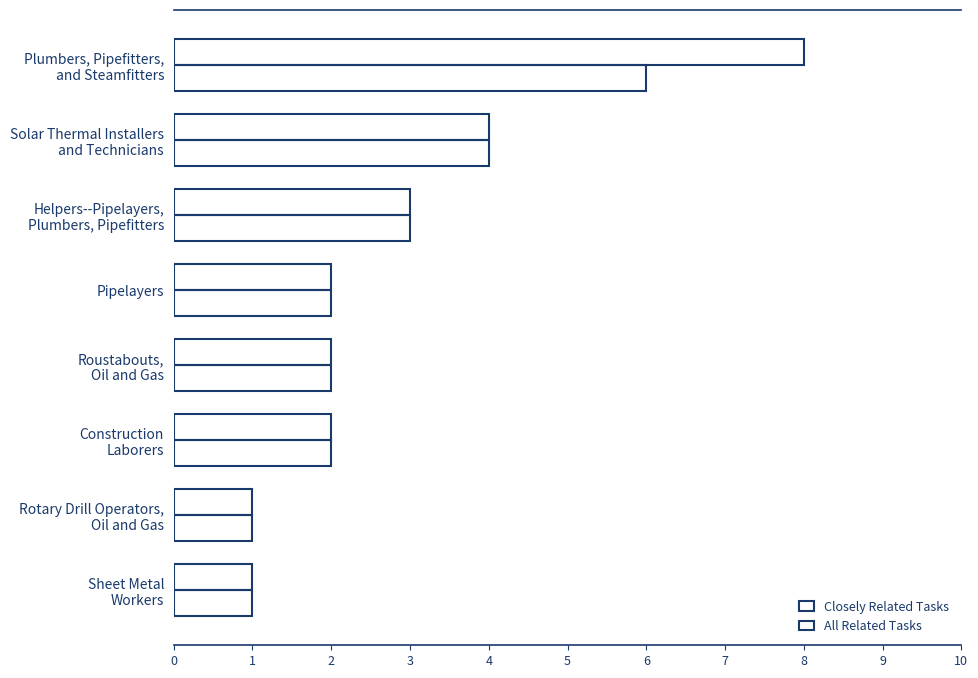

What is the value of the All Related Tasks bar at the 5th from the left?

2